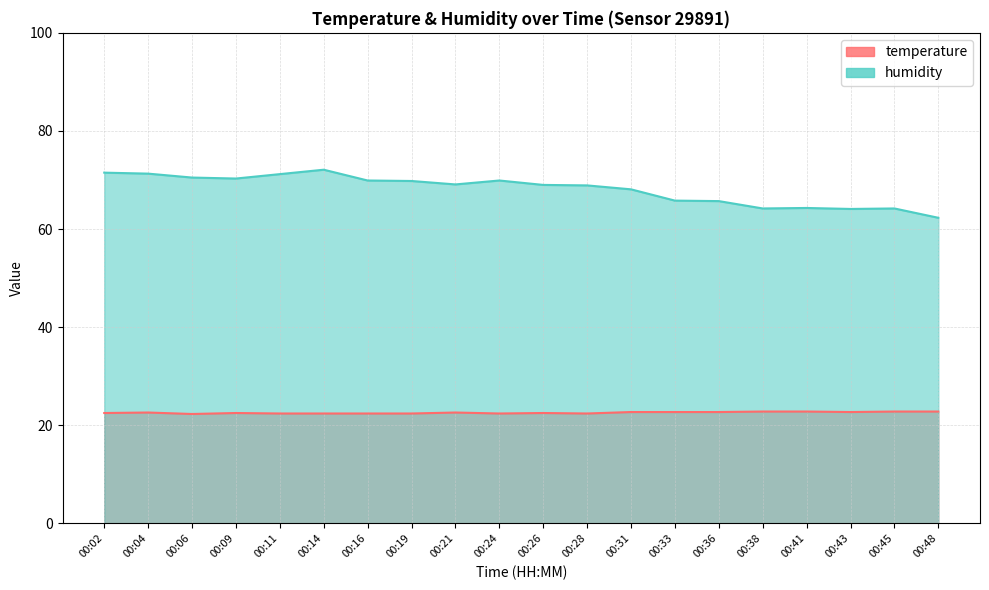

List the labels in order of temperature value, largest first.

00:38, 00:41, 00:45, 00:48, 00:31, 00:33, 00:36, 00:43, 00:04, 00:21, 00:02, 00:09, 00:26, 00:11, 00:14, 00:16, 00:19, 00:24, 00:28, 00:06